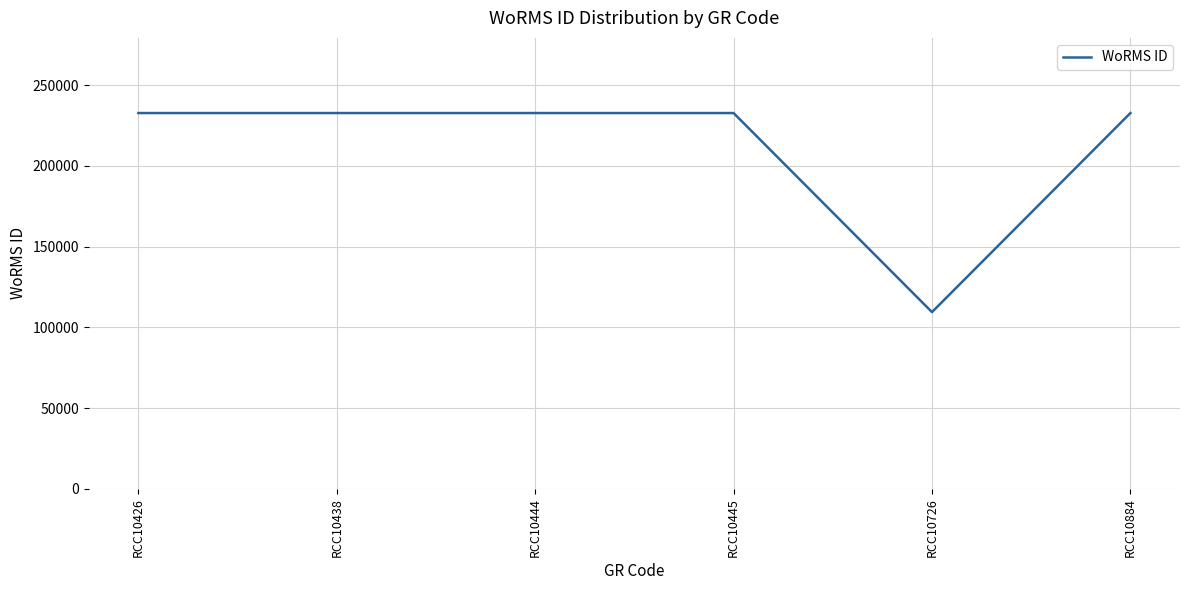

Reading left to right, transcribe all the data shown in this chart.

RCC10426=232785	RCC10438=232785	RCC10444=232785	RCC10445=232785	RCC10726=109475	RCC10884=232785